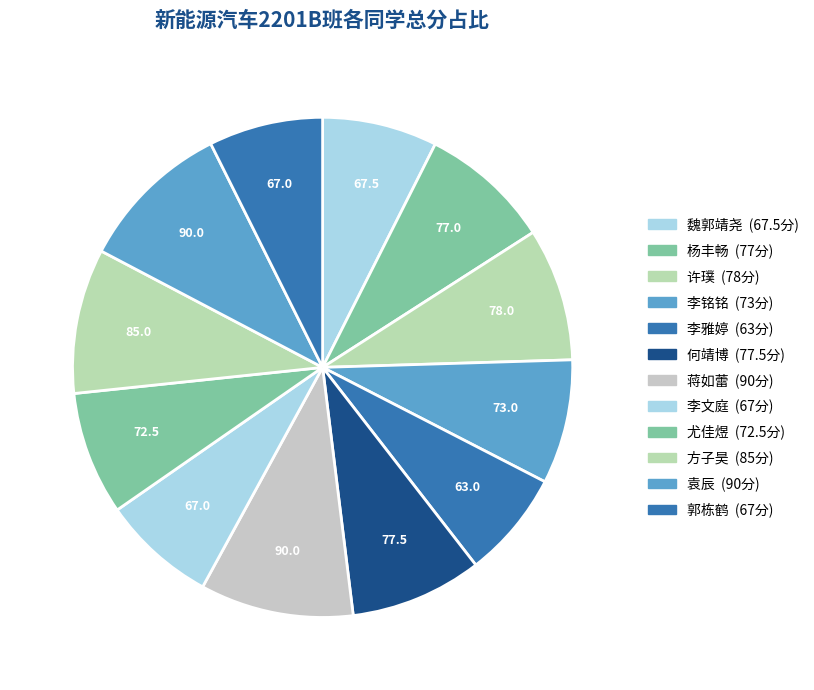

Count the number of slices in the pie.

12